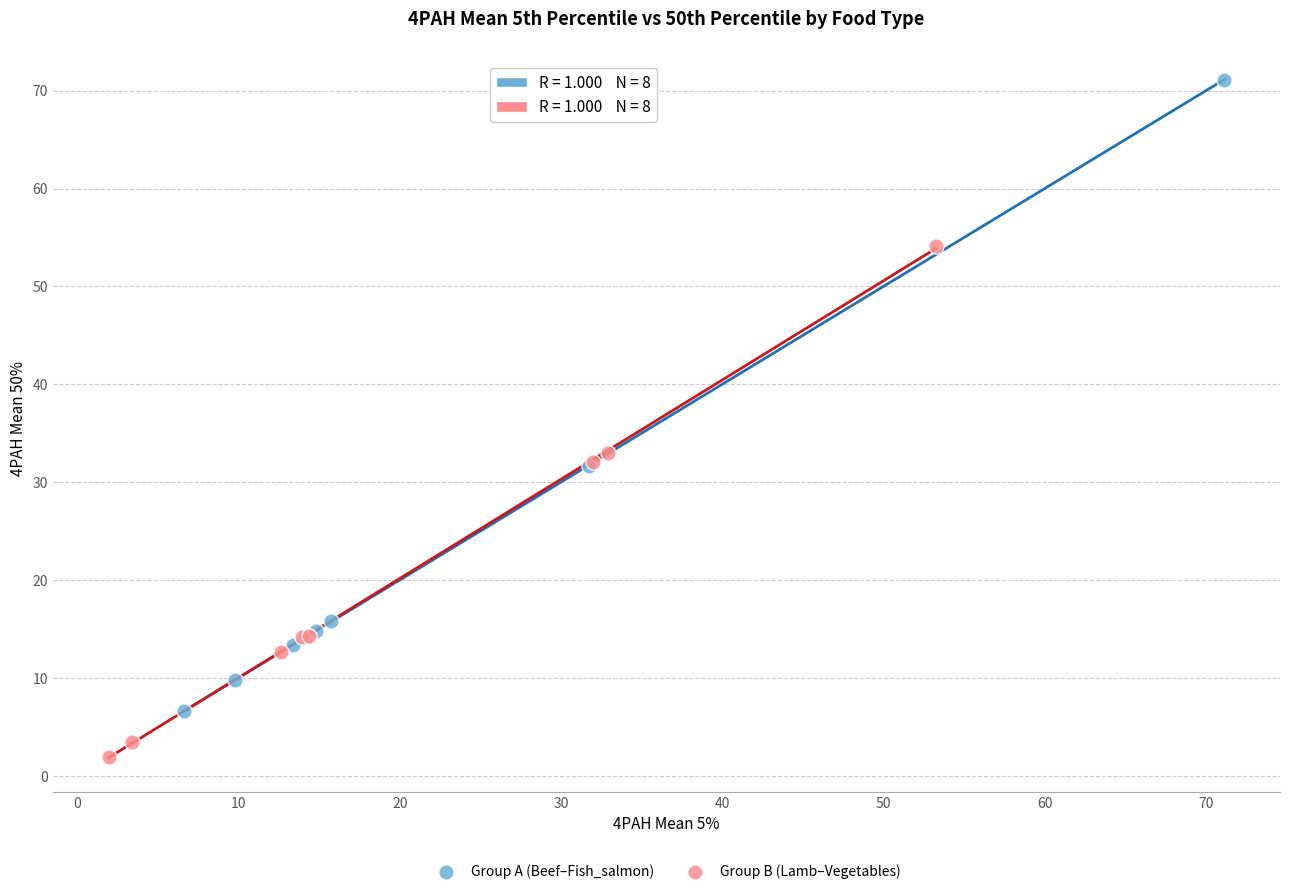

Which series reaches the minimum Y coordinate?

Group B (Lamb–Vegetables)